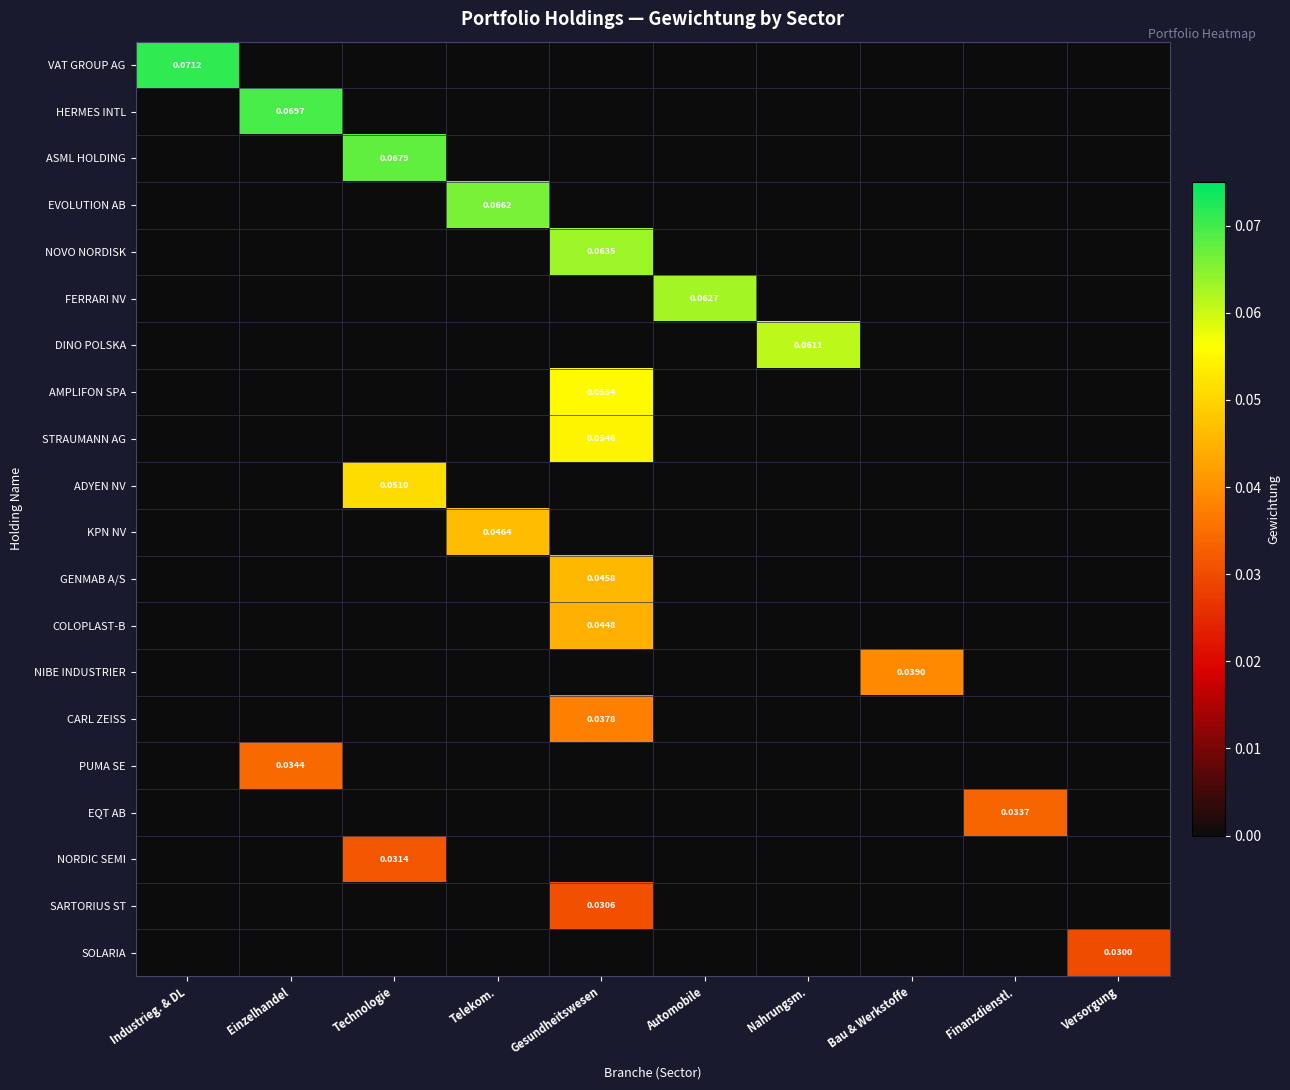

How many distinct data groups are displayed?

20